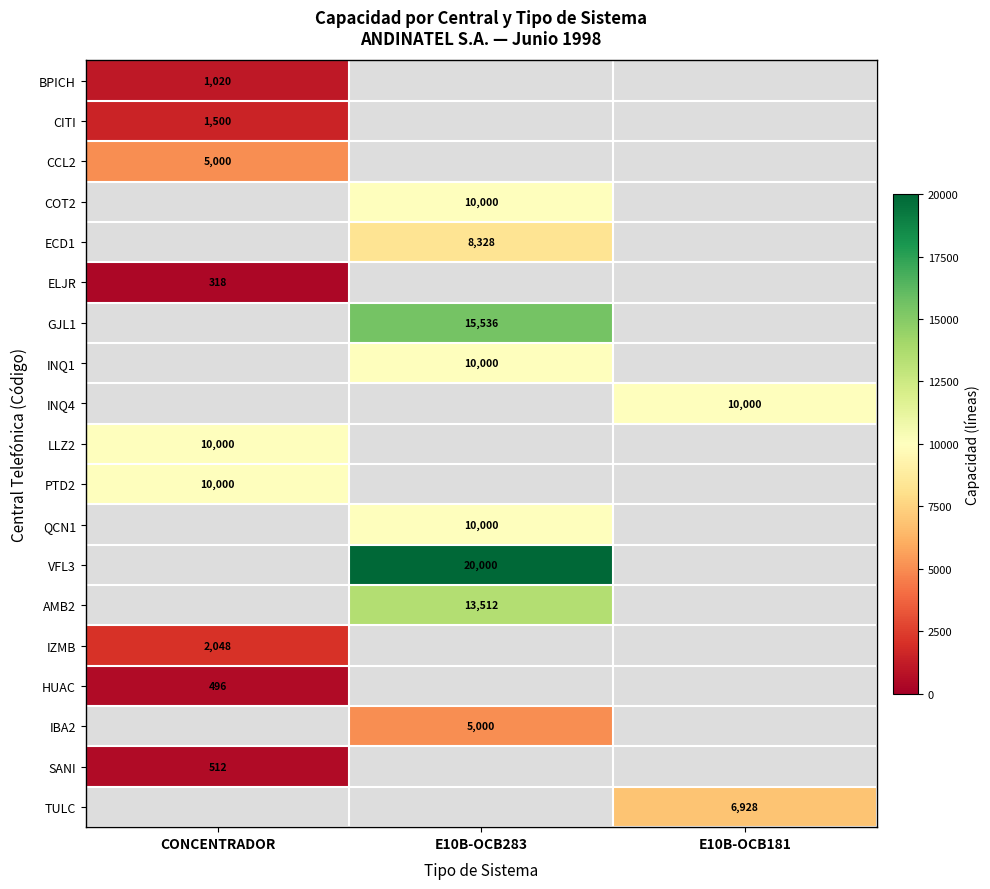

The LLZ2 series shows 16270 at CONCENTRADOR. True or false?

False